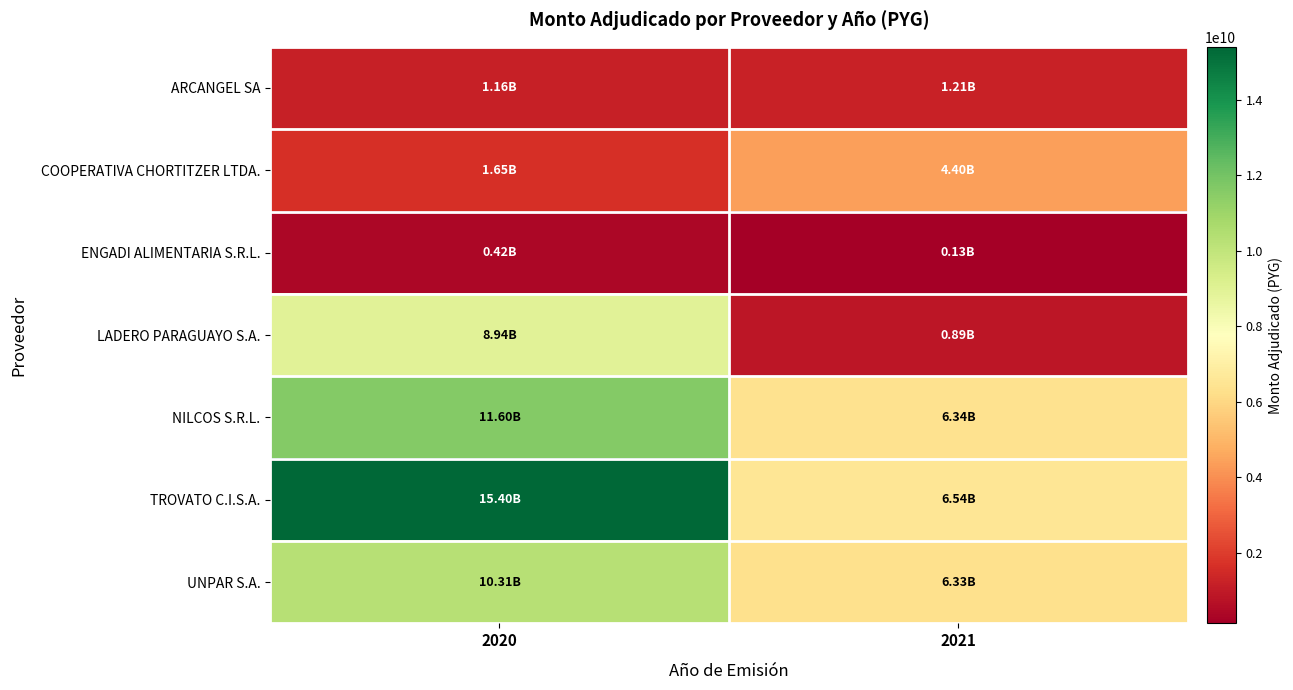

What is the smallest value displayed?

130398000